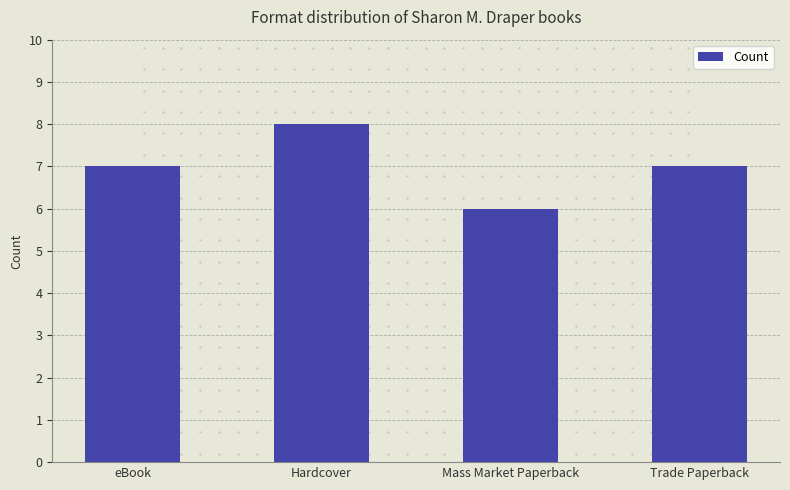

What is the difference between the maximum and second lowest values?

1